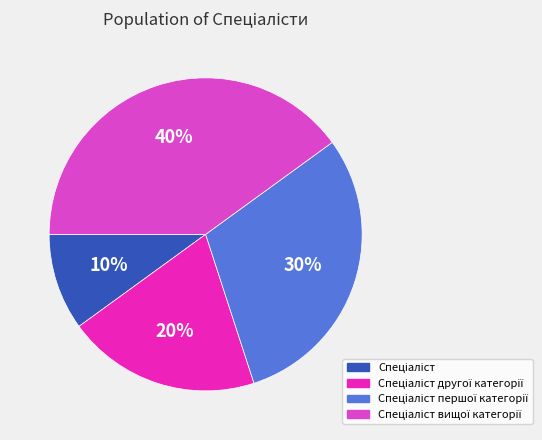

To the nearest percent, what is the difference between the largest and smallest slice percentages?

30%